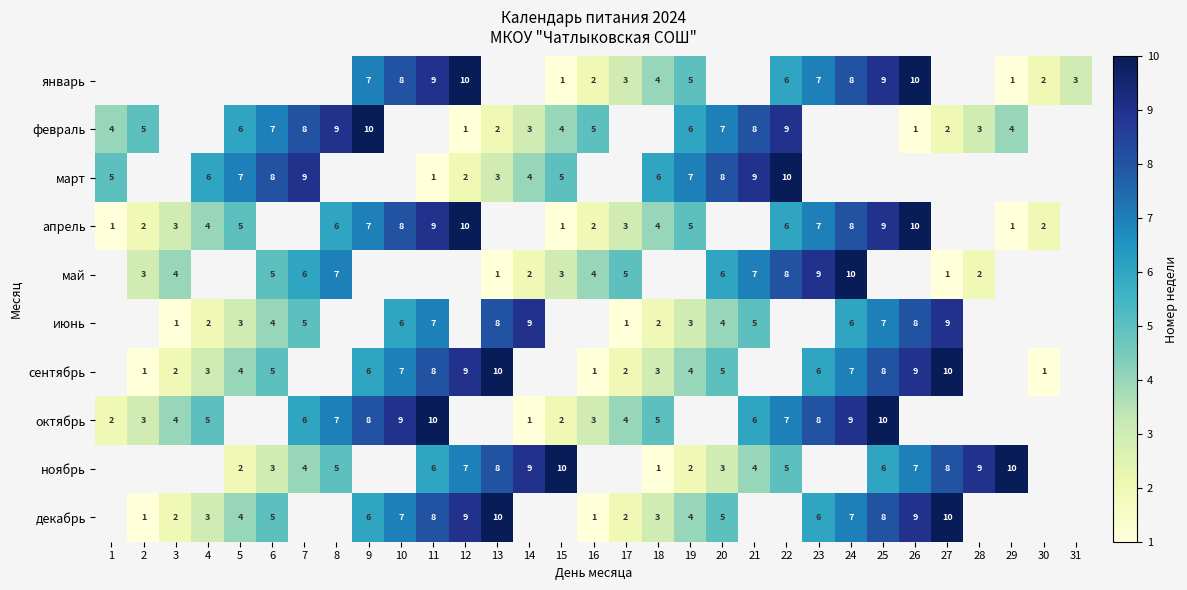

The value of март at 15 is 5. True or false?

True